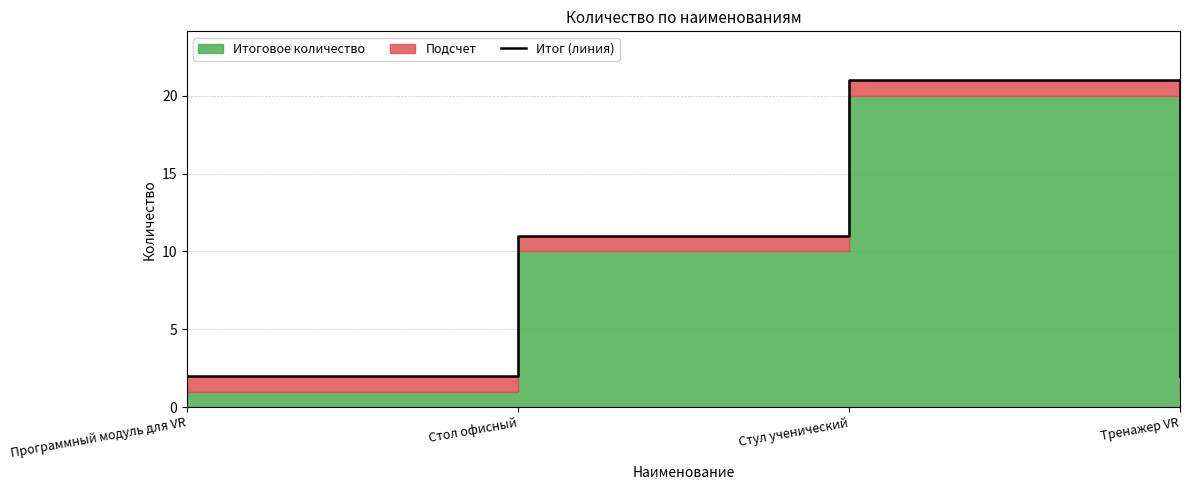

What is the label of the 4th point from the right?

Программный модуль для VR